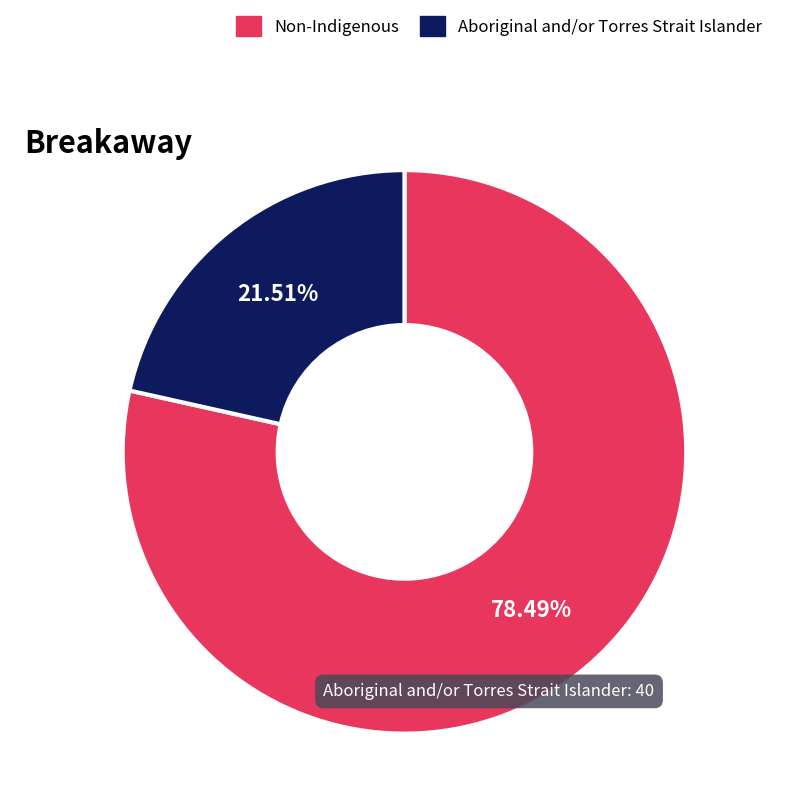

Is there any slice that represents more than half of the pie?

Yes